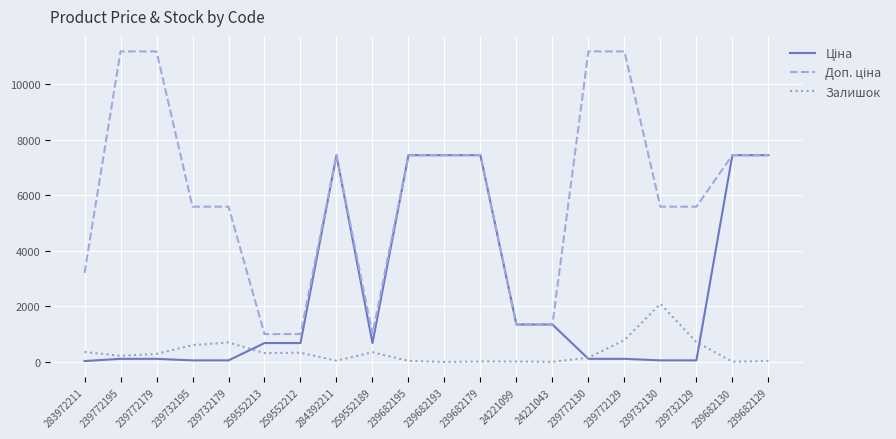

What position from the left is 259552213?

6